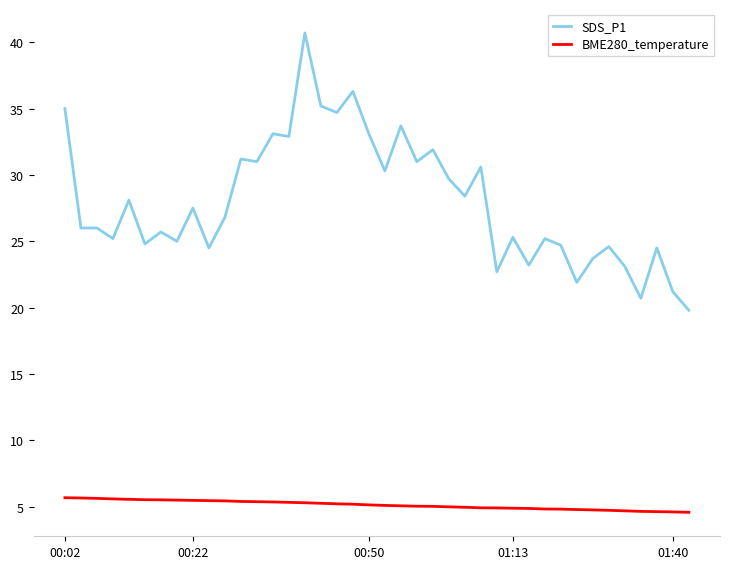

What is the difference between the maximum and minimum values in the SDS_P1 series?

20.9